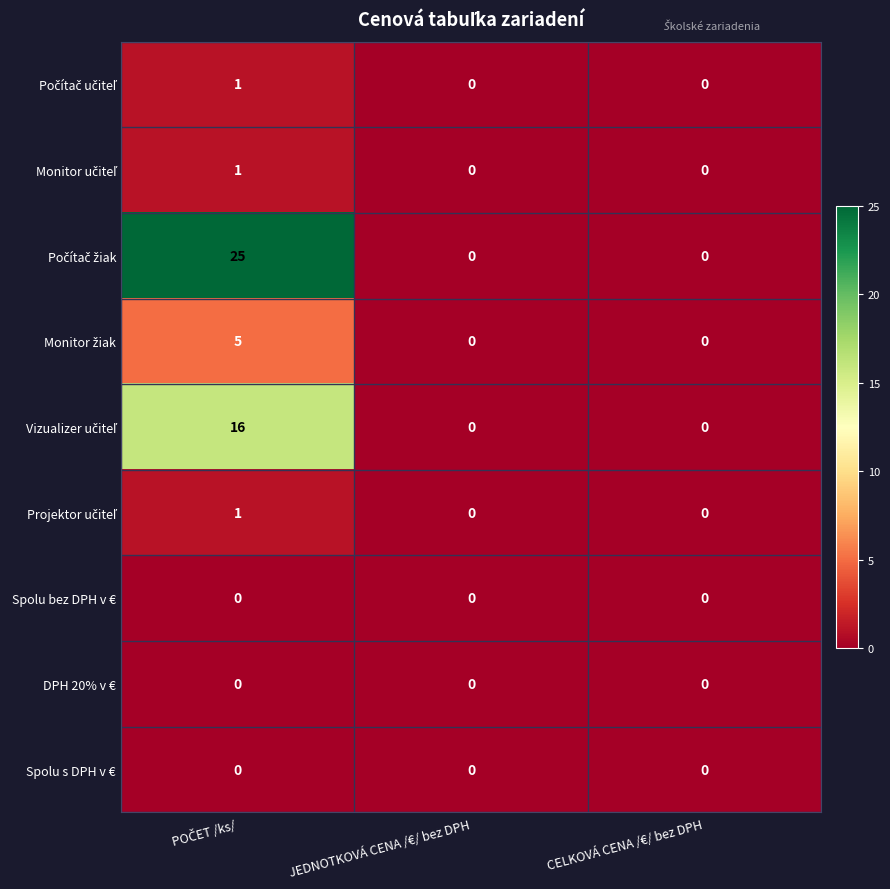

What is the greatest value displayed?

25